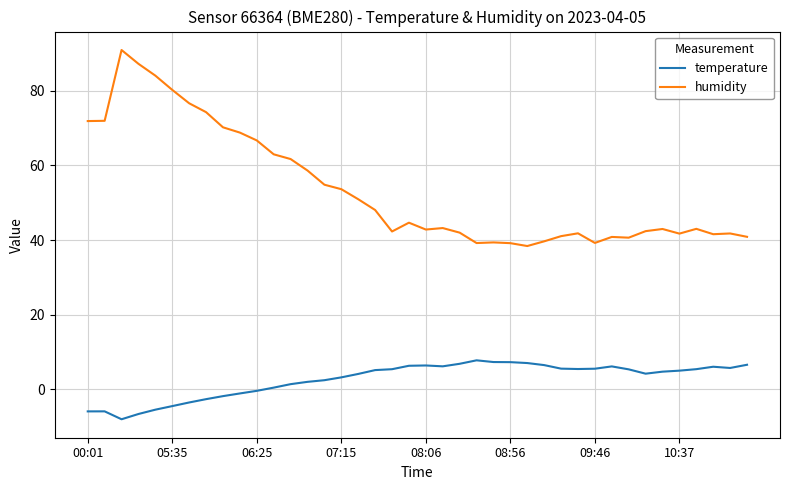

Rank the series by their maximum value, from lowest to highest.

temperature, humidity